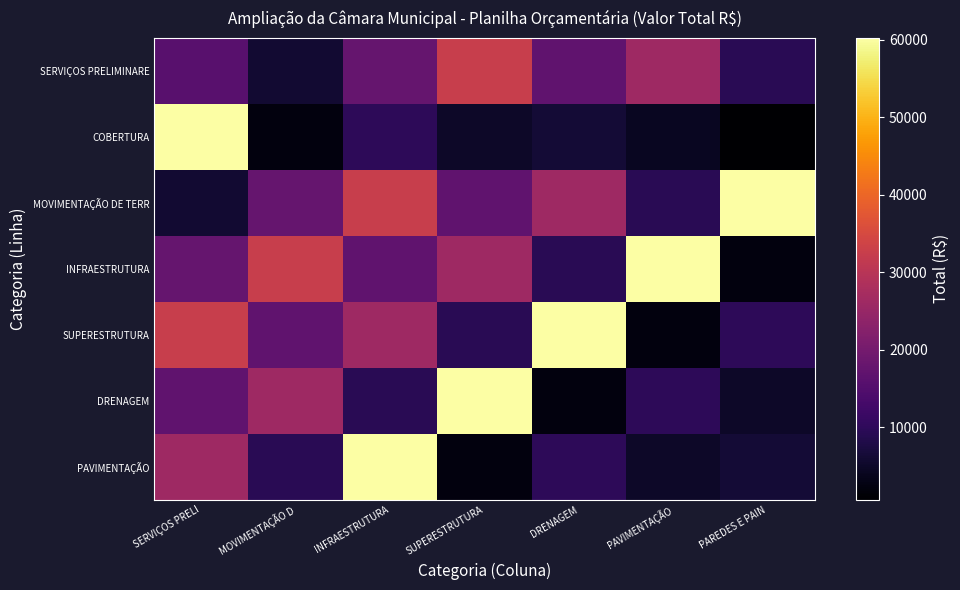

Which series has the largest total across all categories?

MOVIMENTAÇÃO DE TERR